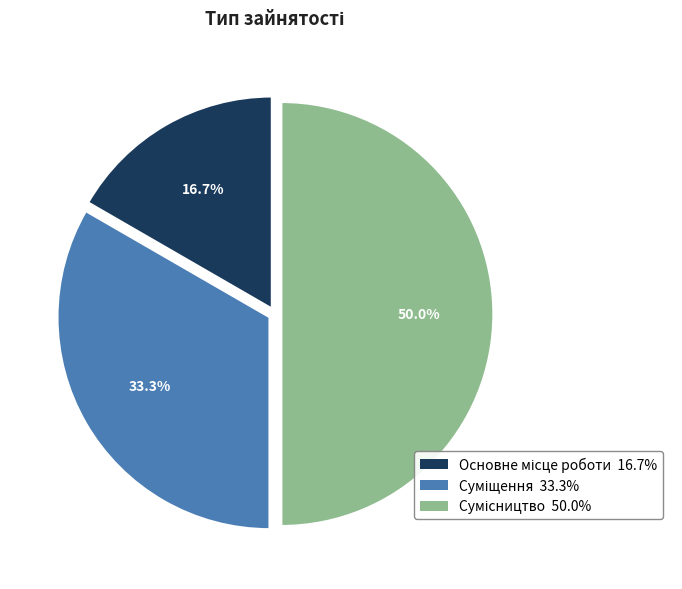

Count the number of slices in the pie.

3